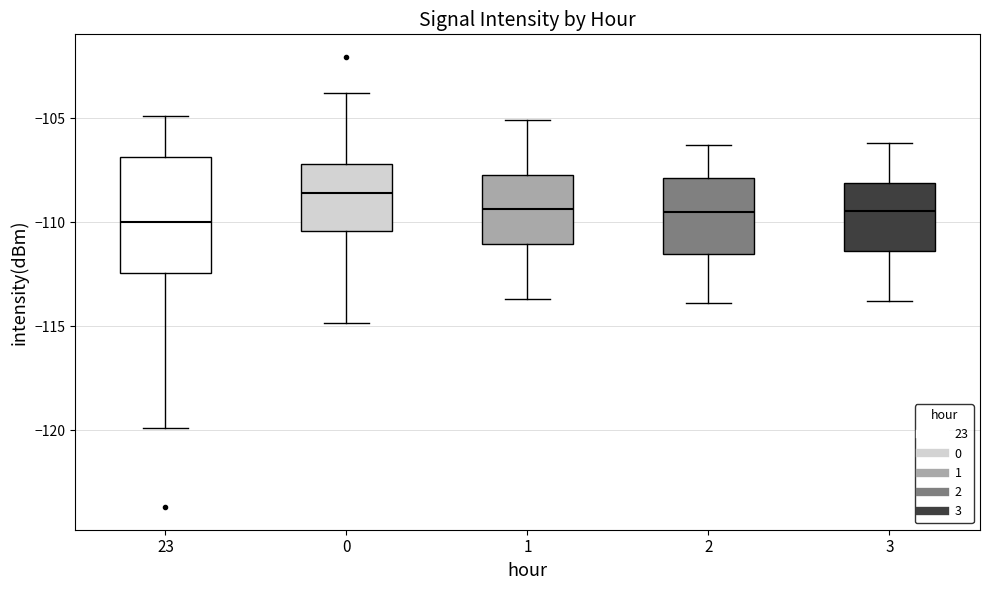

Which box is the tallest, from its lower edge to its upper edge?

23